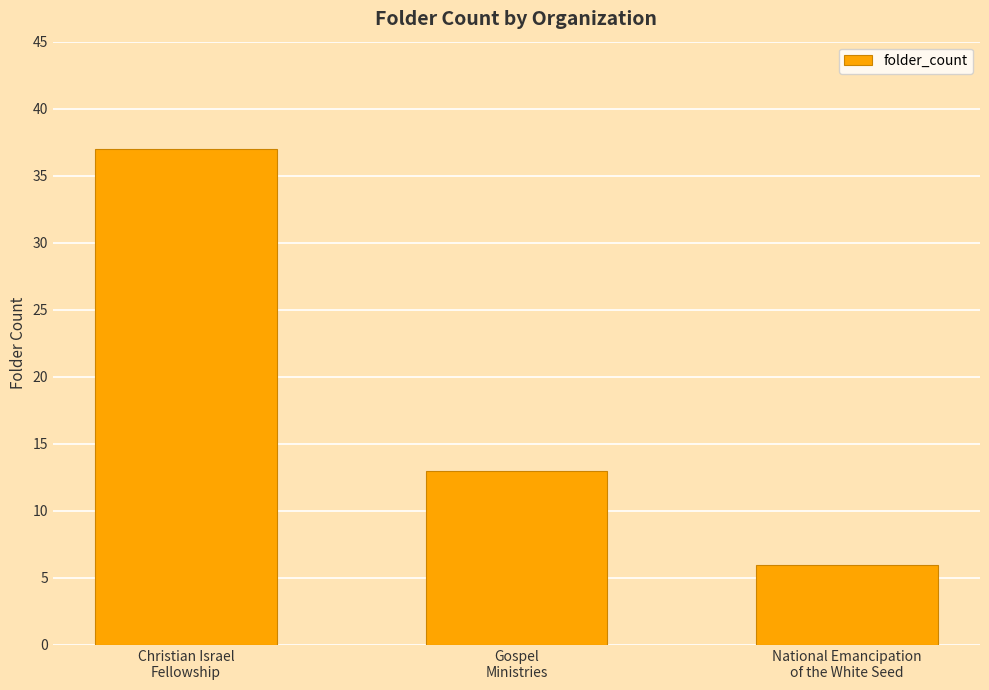

Count the number of data series in this chart.

1